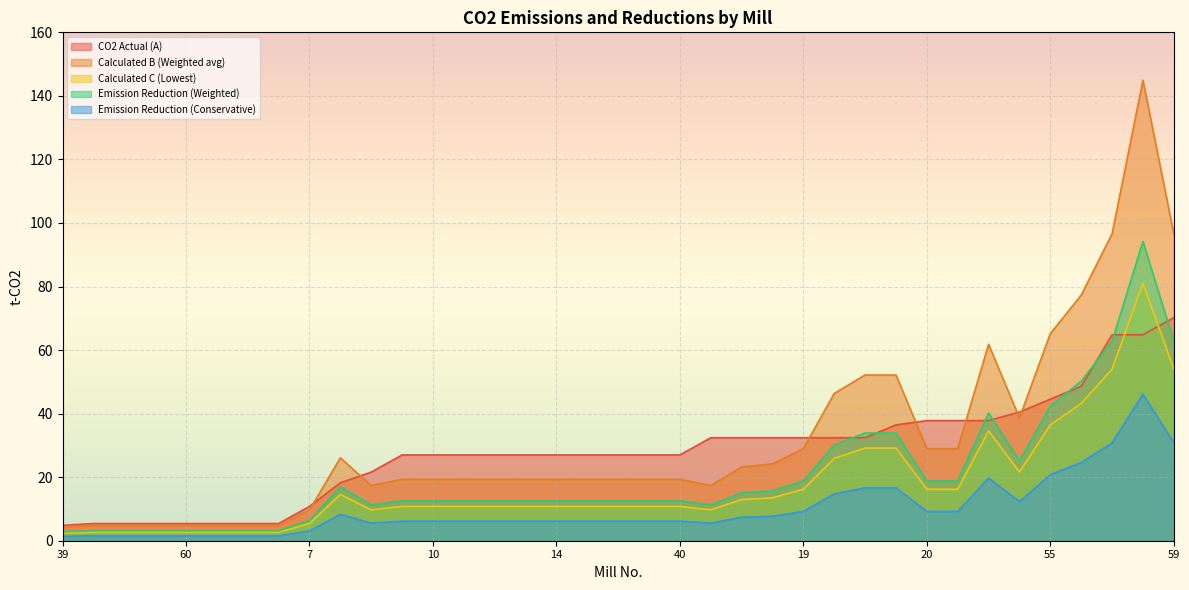

Is it true that Calculated B (Weighted avg) equals 46.4 at 51?

True